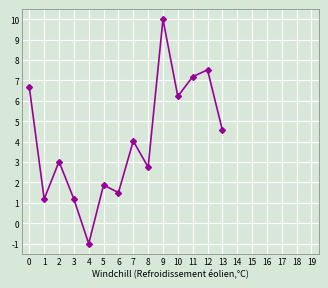

Reading left to right, what are all the values shown in this chart?

0=6.7	1=1.2	2=3.0	3=1.2	4=-1.0	5=1.9	6=1.5	7=4.0	8=2.7	9=10.0	10=6.2	11=7.2	12=7.5	13=4.6